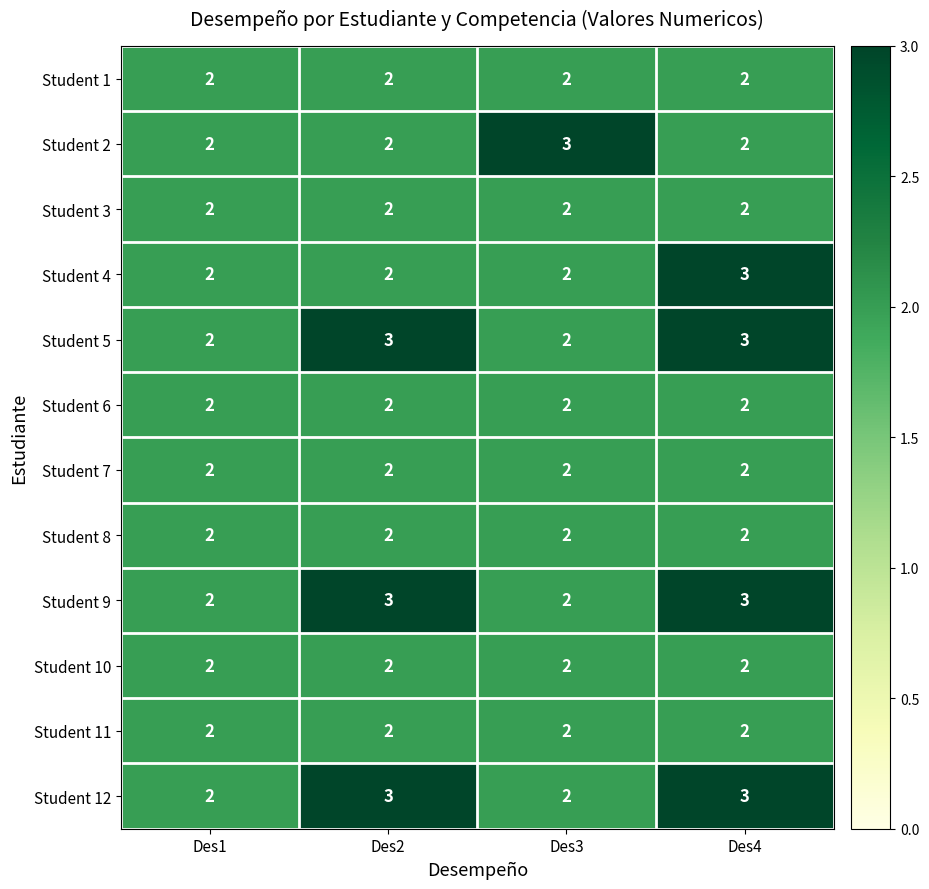

Read the Student 12 value at Des2.

3